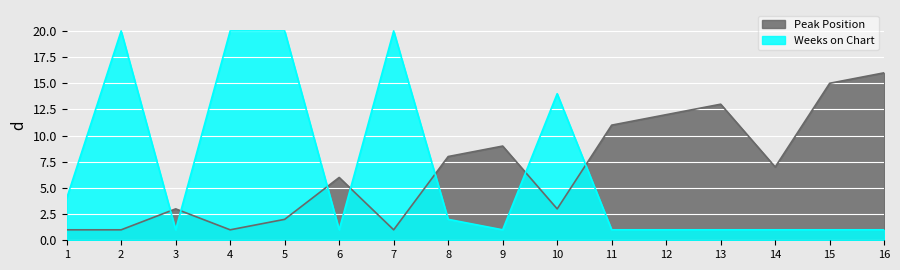

How many lines are shown in the chart?

2